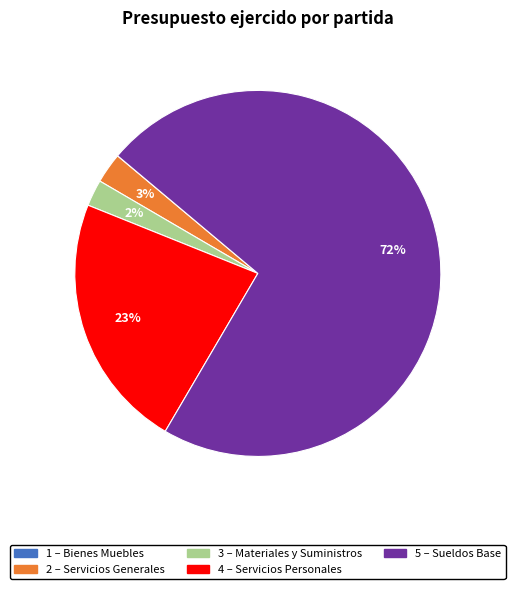

To the nearest percent, what is the difference between the largest and smallest slice percentages?

72%